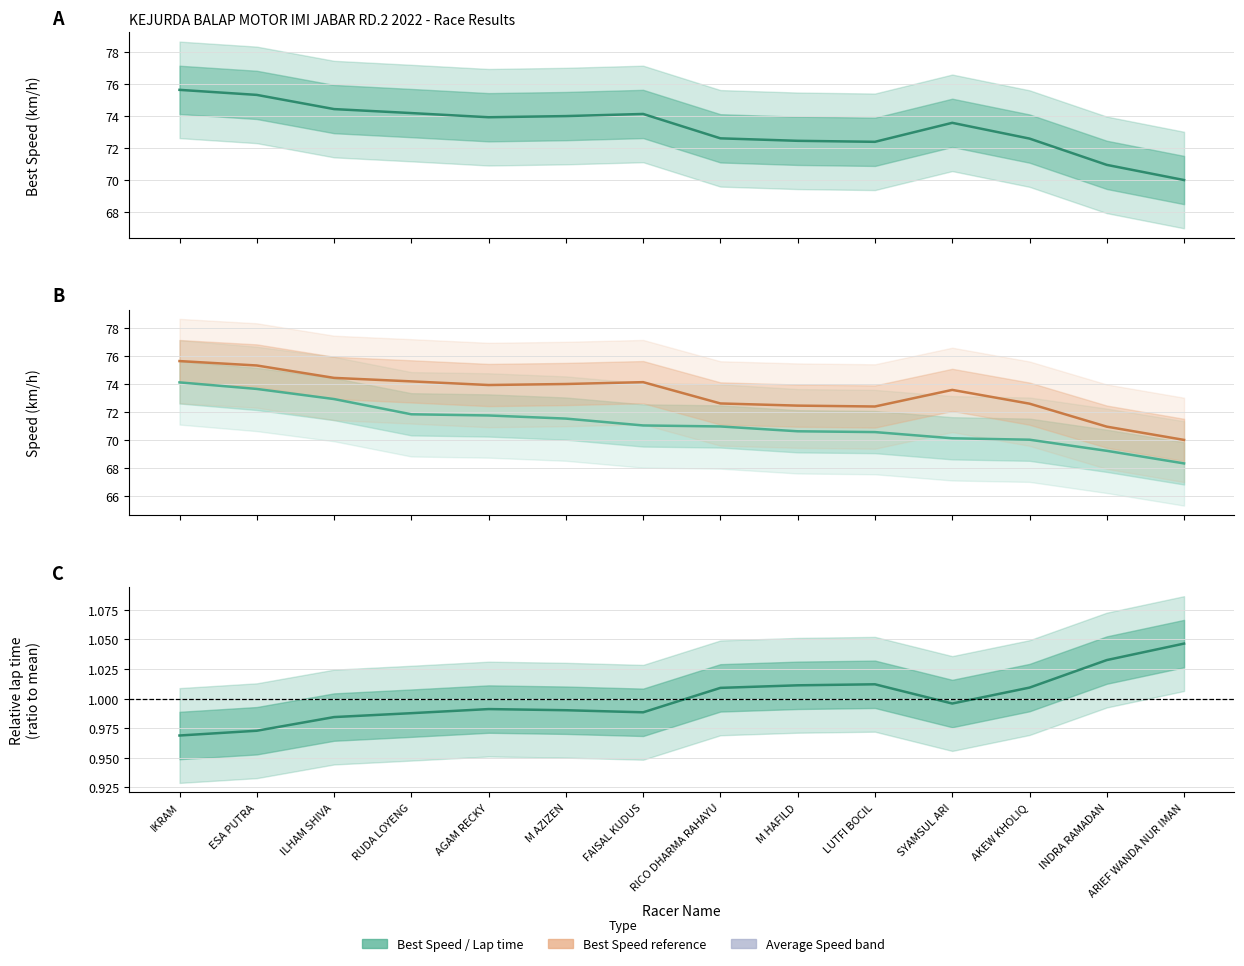

Read the Best Speed value at ESA PUTRA.

75.3